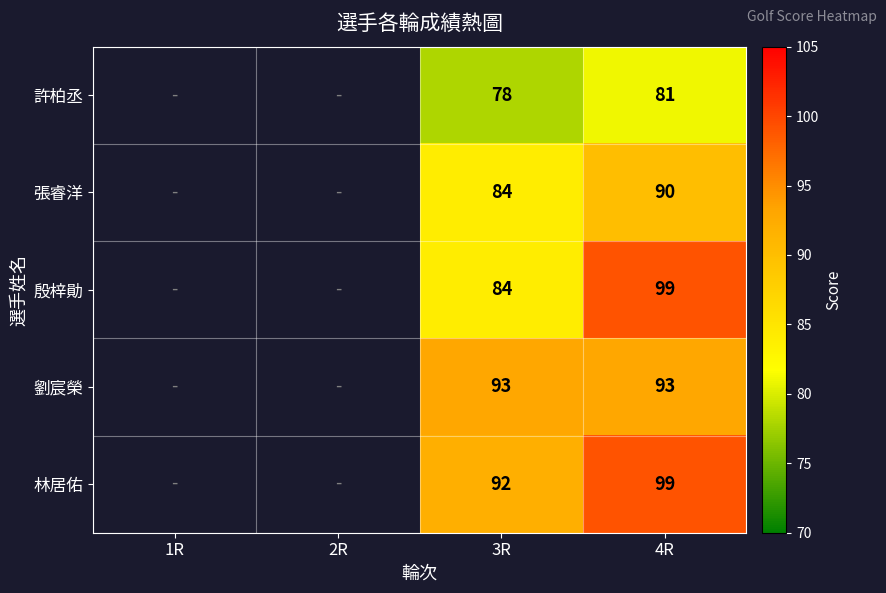

How many distinct data groups are displayed?

5